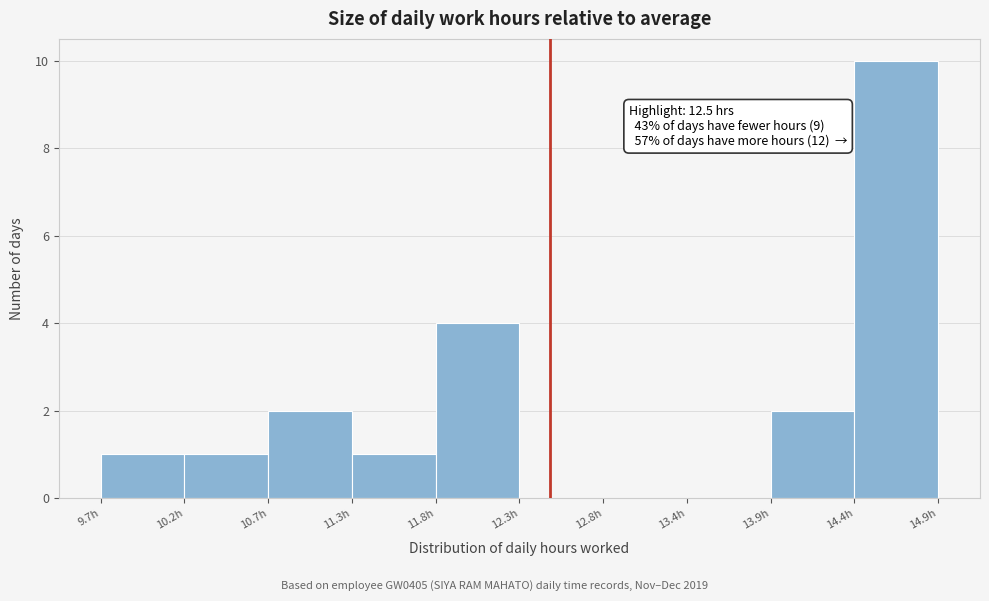

Over which range of the x-axis is the bar tallest?

14.4 to 15.0